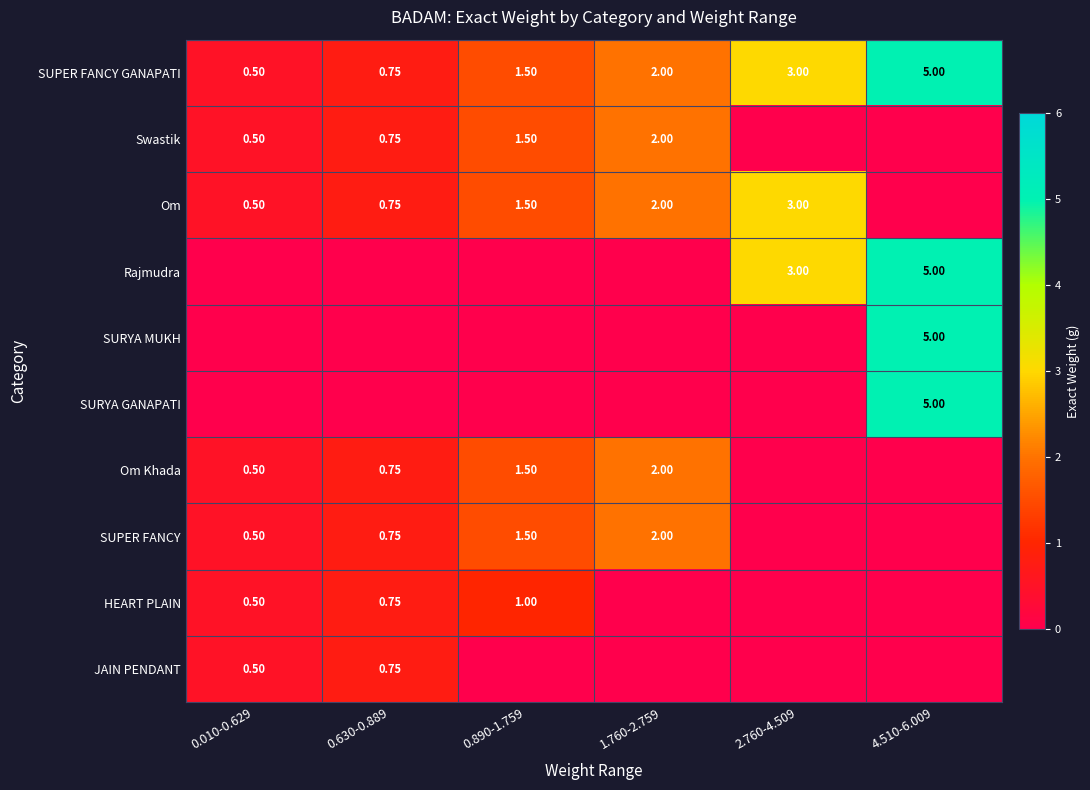

At how many categories does at least one series exceed 4?

1